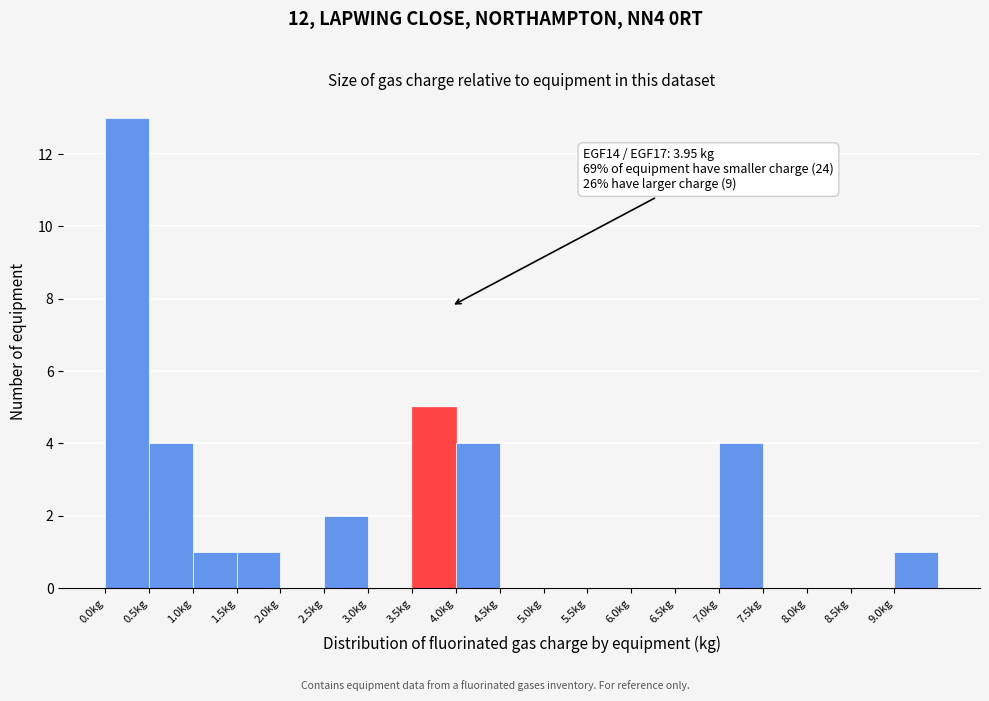

Which range on the x-axis has the tallest bar?

0.0 to 0.5